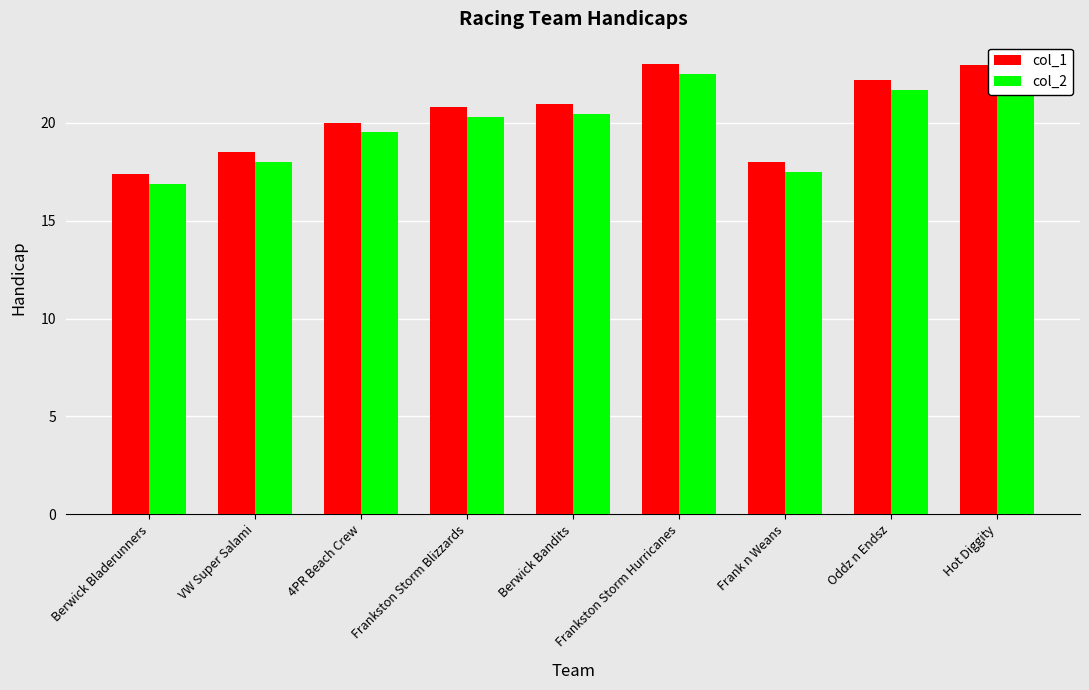

Rank the series at Frankston Storm Blizzards from lowest to highest value.

col_2, col_1